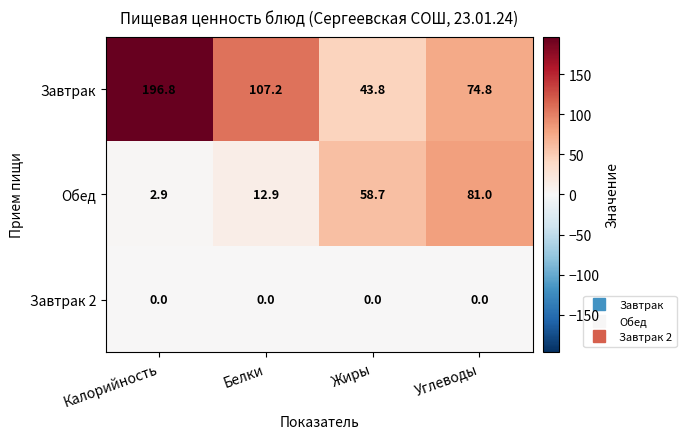

What value does the Обед series have at Белки?

12.9